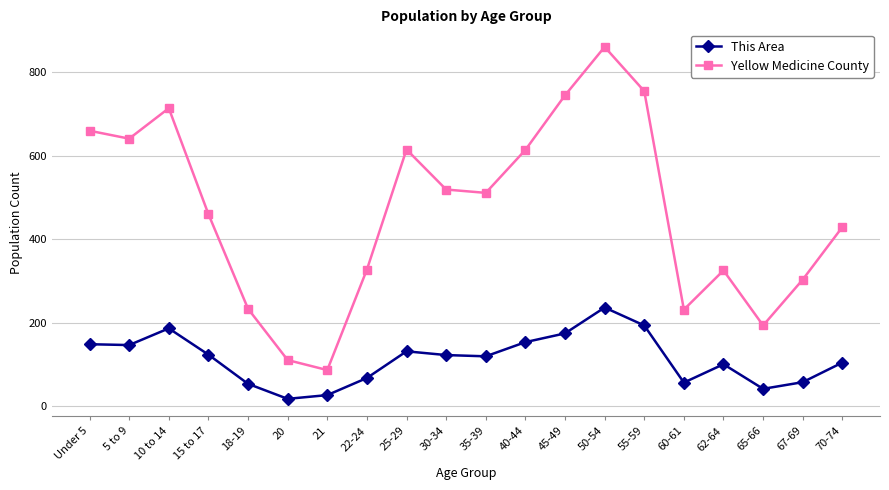

True or false: This Area has more than 1 points higher than both neighbors.

True